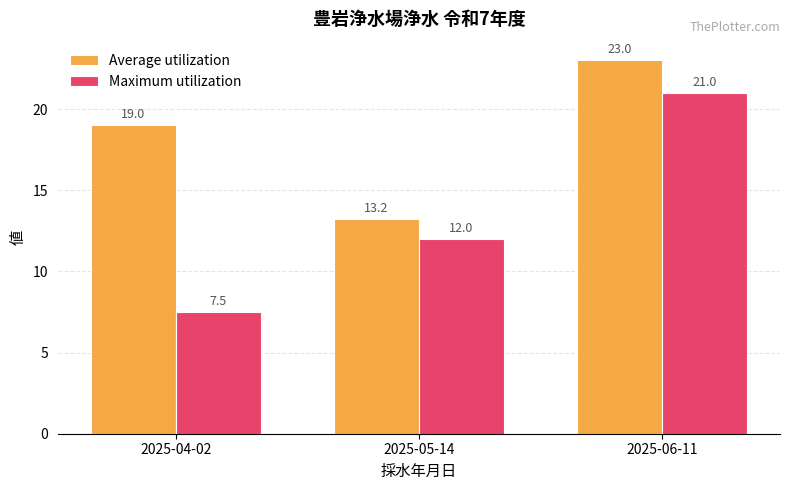

Which series changed the most between 2025-04-02 and 2025-06-11?

Maximum utilization